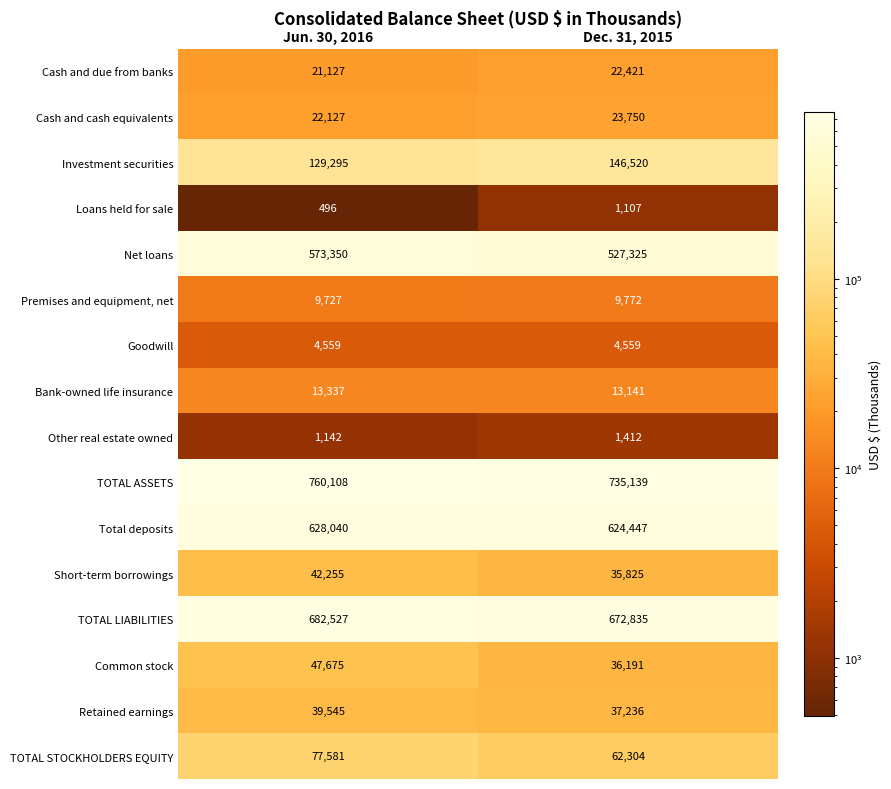

What is the maximum value shown in the chart?

760108